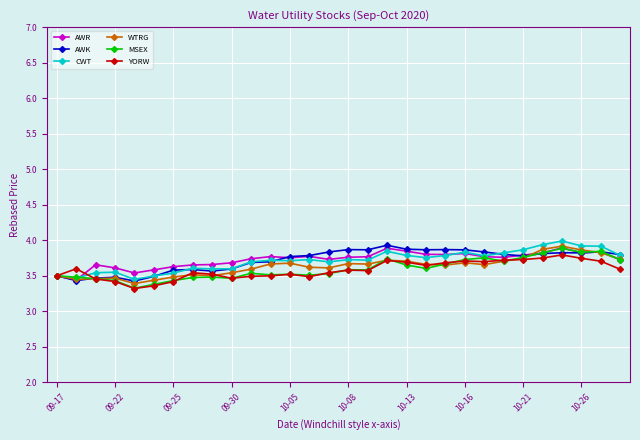

What is the maximum value shown in the chart?

4.0